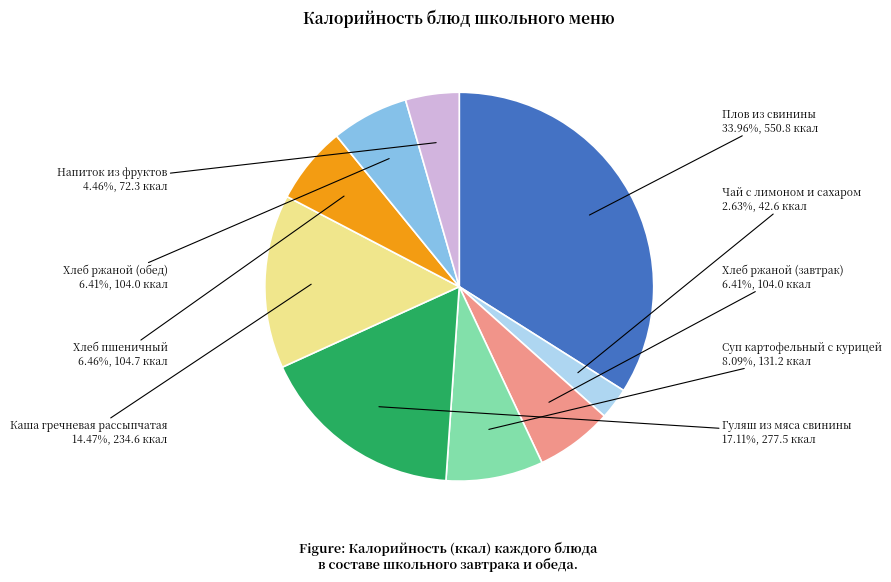

Combined, what portion of the pie is Плов из свинины and Хлеб ржаной (обед)?

40.4%